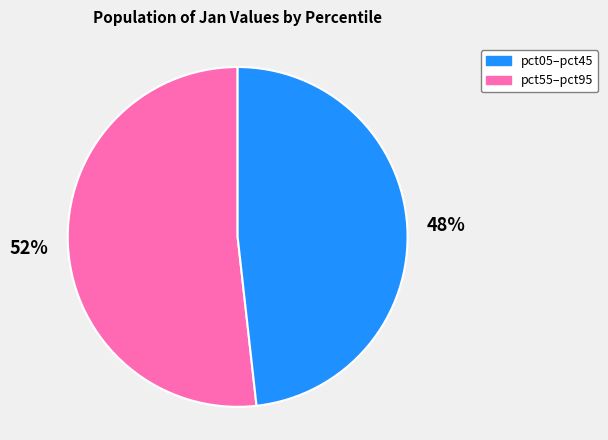

How many segments does this pie chart have?

2